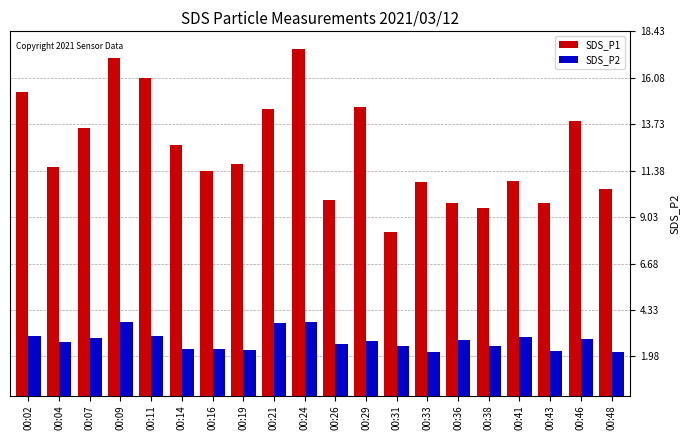

What is the sum of all SDS_P2 values?

55.4